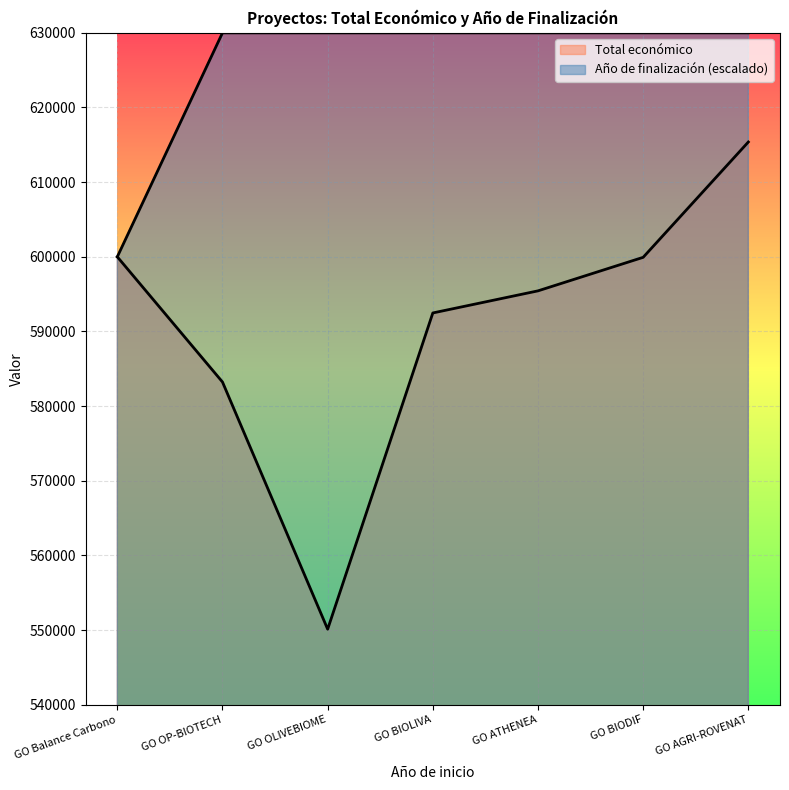

What is the label of the 7th point from the right?

GO Balance Carbono